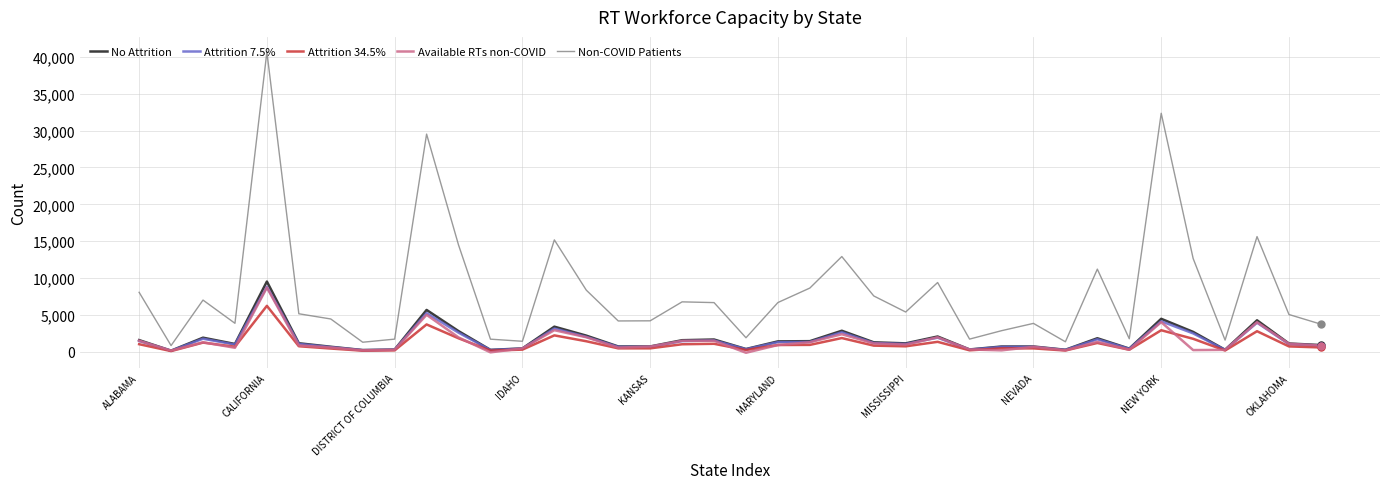

Which series has the largest range (max minus min)?

Non-COVID Patients